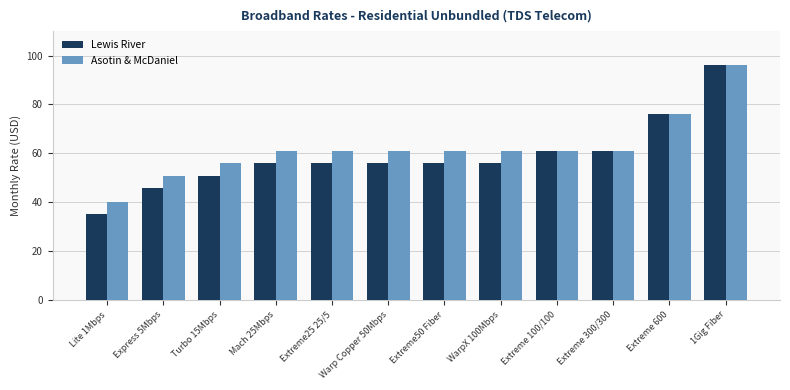

Does the chart contain stacked bars?

No